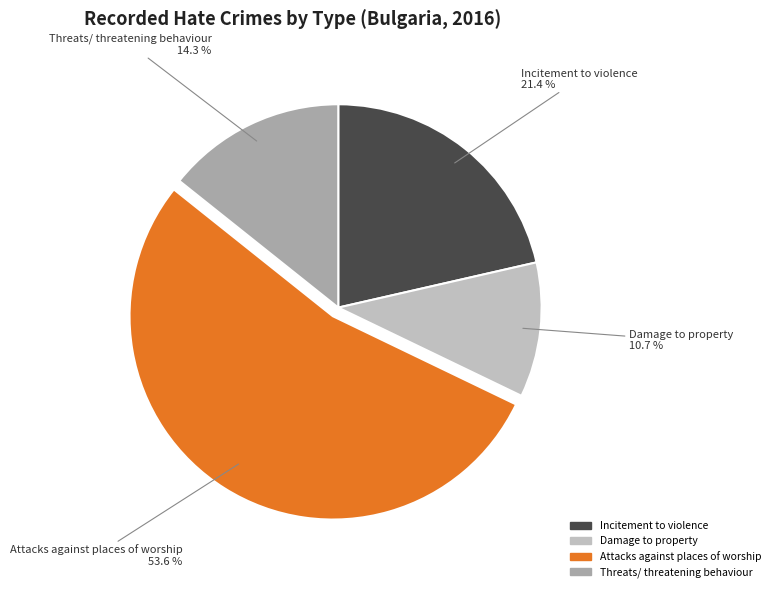

How many slices are in this pie chart?

4